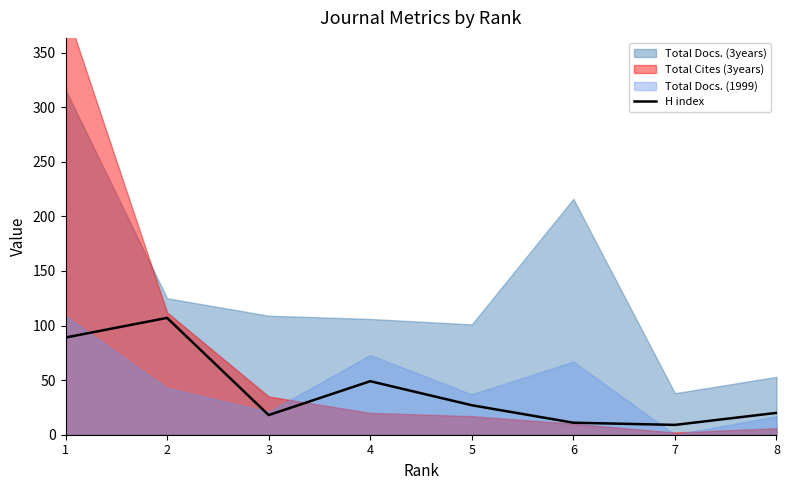

Reading left to right, list all the values displayed in this chart.

1=89	2=107	3=18	4=49	5=27	6=11	7=9	8=20